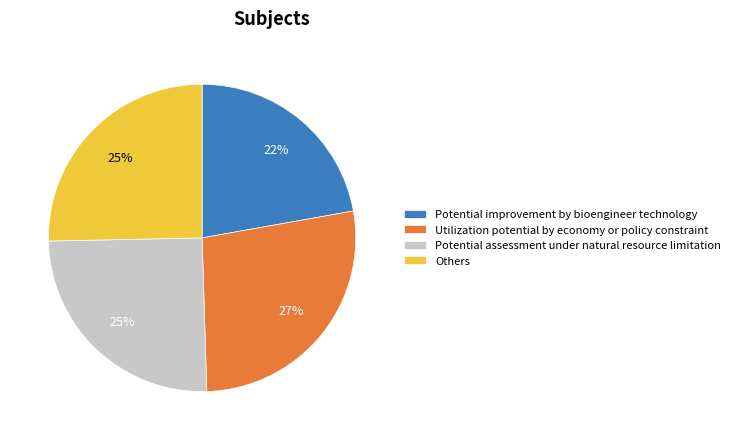

What is the ratio of the value at Others to the value at Potential assessment under natural resource limitation?

1.0